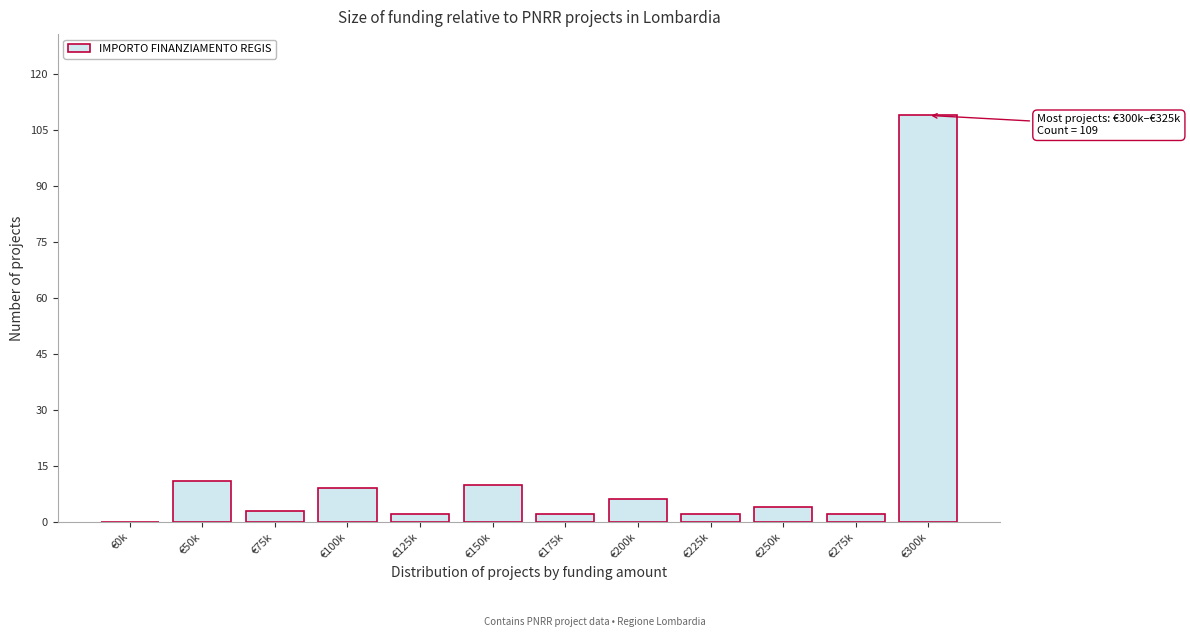

Reading left to right, what are all the values shown in this chart?

€0k=0	€50k=11	€75k=3	€100k=9	€125k=2	€150k=10	€175k=2	€200k=6	€225k=2	€250k=4	€275k=2	€300k=109